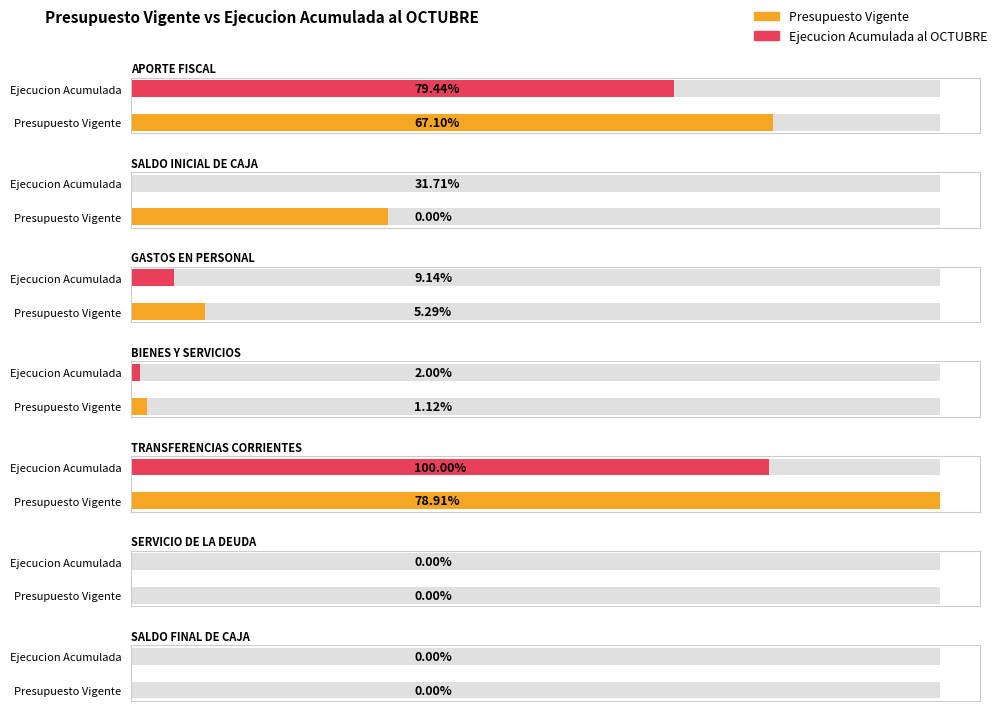

Does the chart contain any negative values?

No